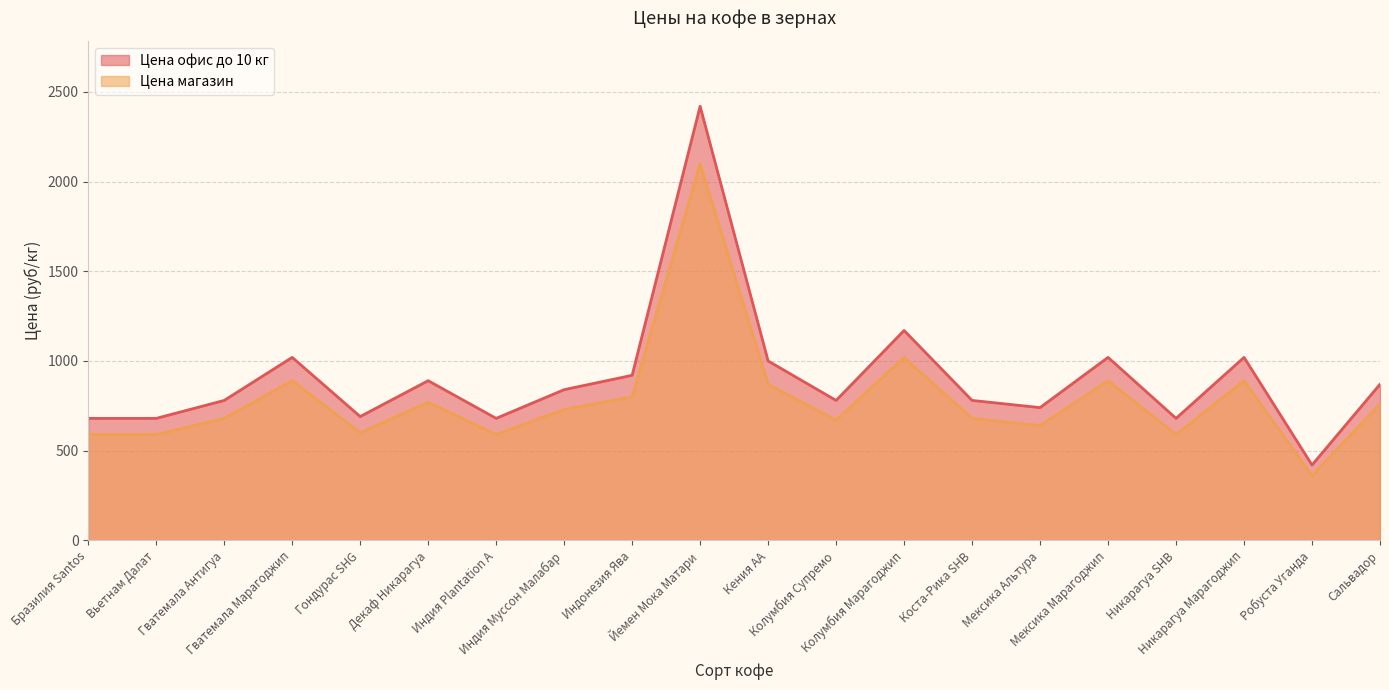

List the labels in order of Цена офис до 10 кг value, largest first.

Йемен Мока Матари, Колумбия Марагоджип, Гватемала Марагоджип, Мексика Марагоджип, Никарагуа Марагоджип, Кения АА, Индонезия Ява, Декаф Никарагуа, Сальвадор, Индия Муссон Малабар, Гватемала Антигуа, Колумбия Супремо, Коста-Рика SHB, Мексика Альтура, Гондурас SHG, Бразилия Santos, Вьетнам Далат, Индия Plantation A, Никарагуа SHВ, Робуста Уганда